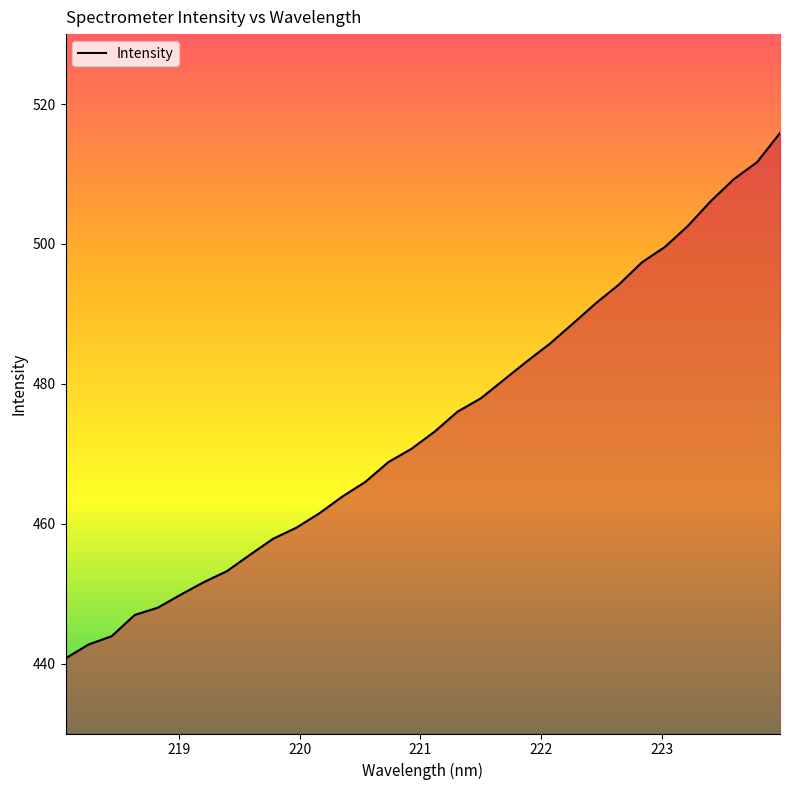

What is the minimum value shown in the chart?

440.7